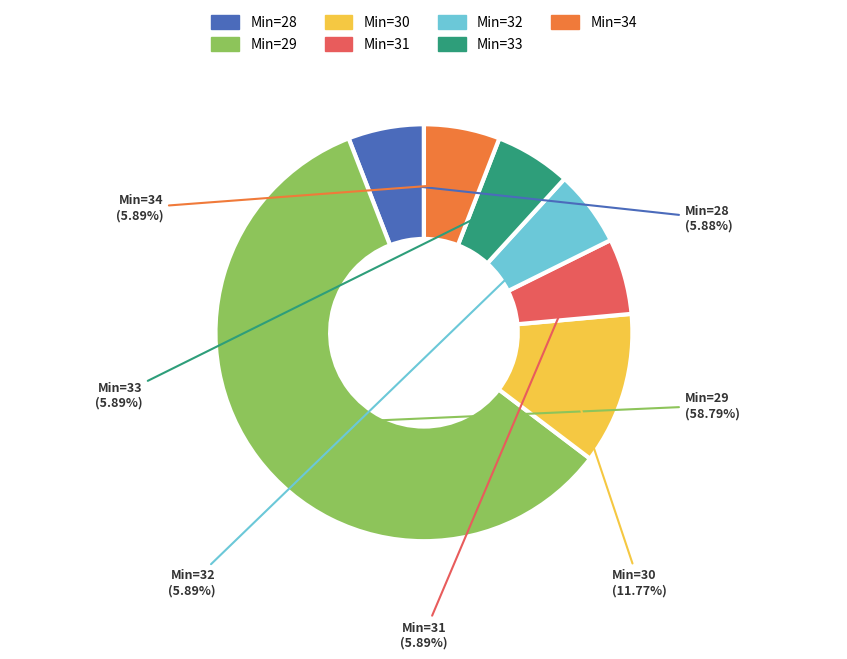

Does any single category account for the majority?

Yes